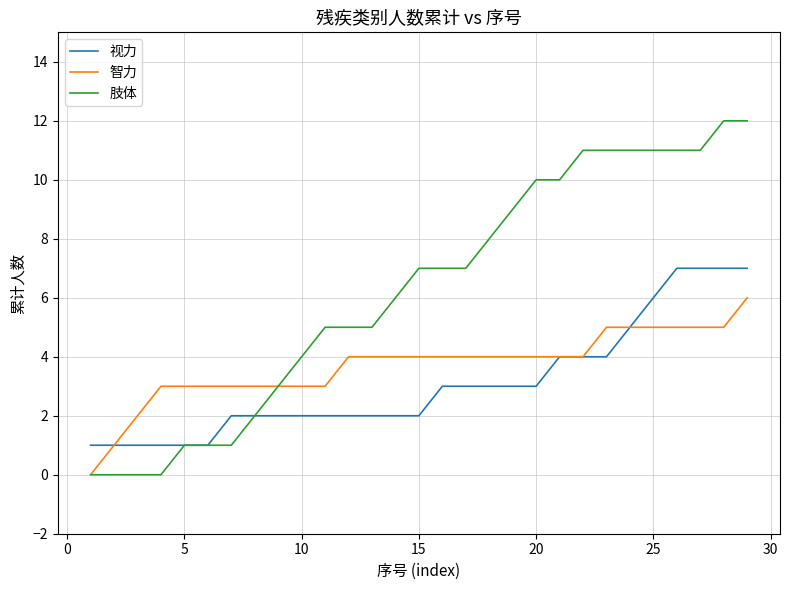

List the series in order of their overall mean, highest first.

肢体, 智力, 视力